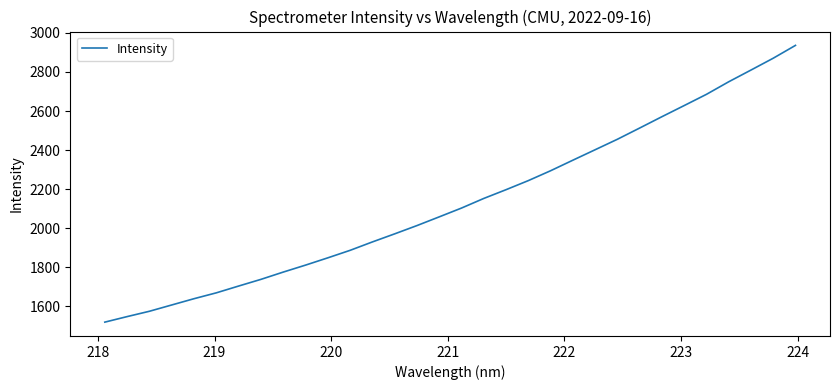

What is the difference between the maximum and minimum values?

1418.2